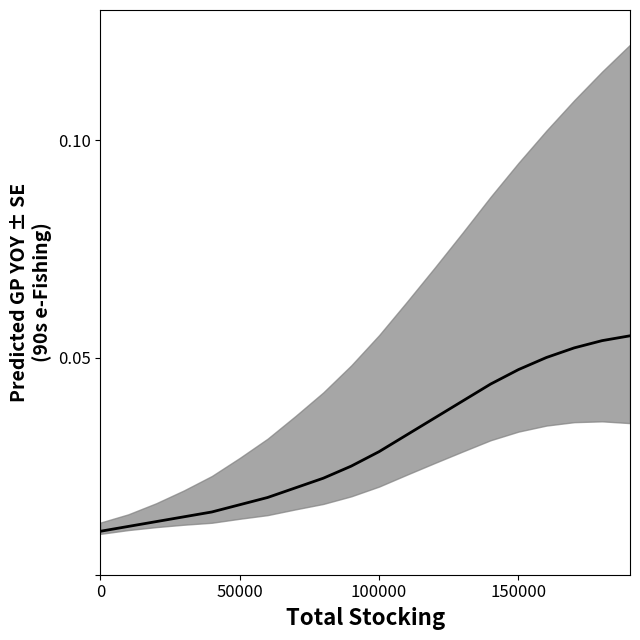

What is the sum of all values?

0.6